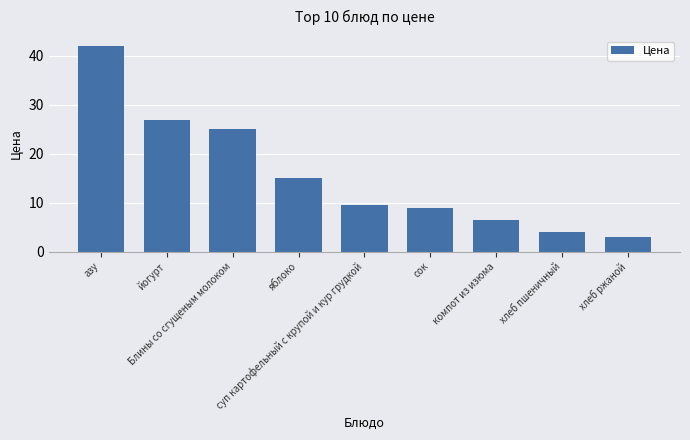

Between Блины со сгущеным молоком and суп картофельный с крупой и кур грудкой, which is larger?

Блины со сгущеным молоком